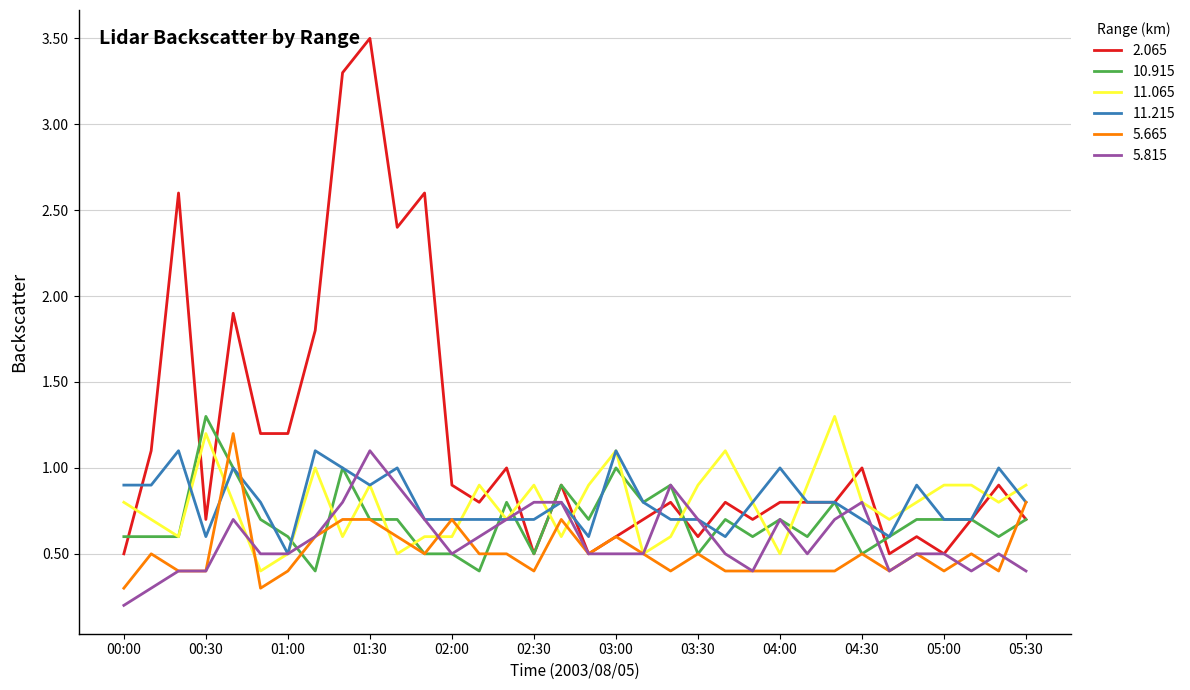

What is the greatest value displayed?

3.5